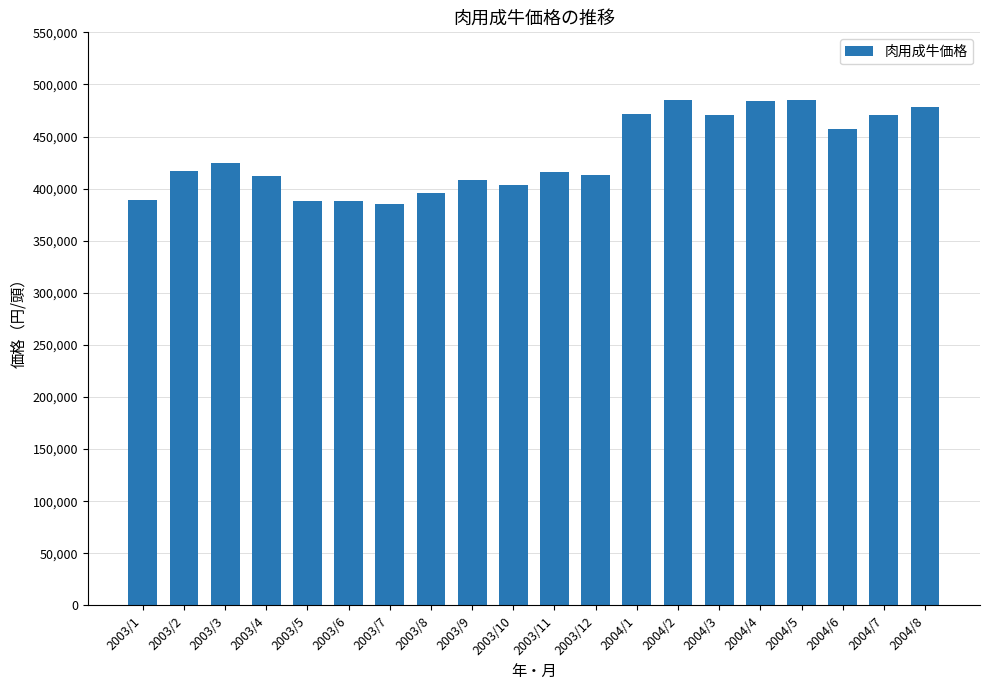

What is the sum of the values at 2004/8 and 2003/3?

903000